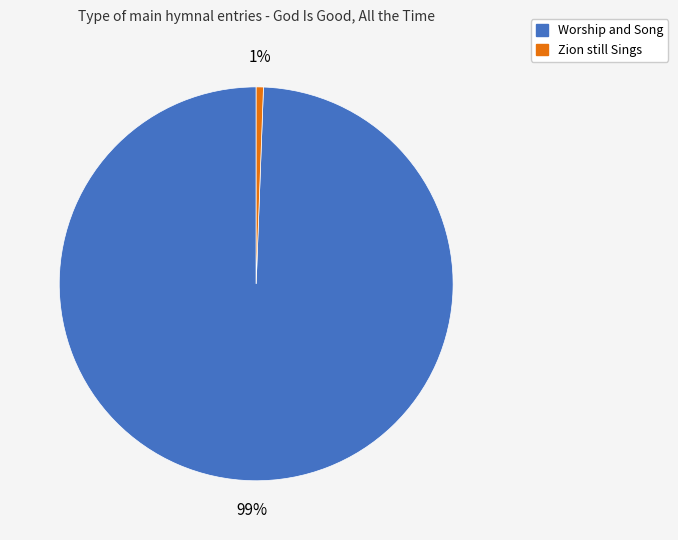

To the nearest percent, what is the combined percentage of Worship and Song and Zion still Sings?

100%